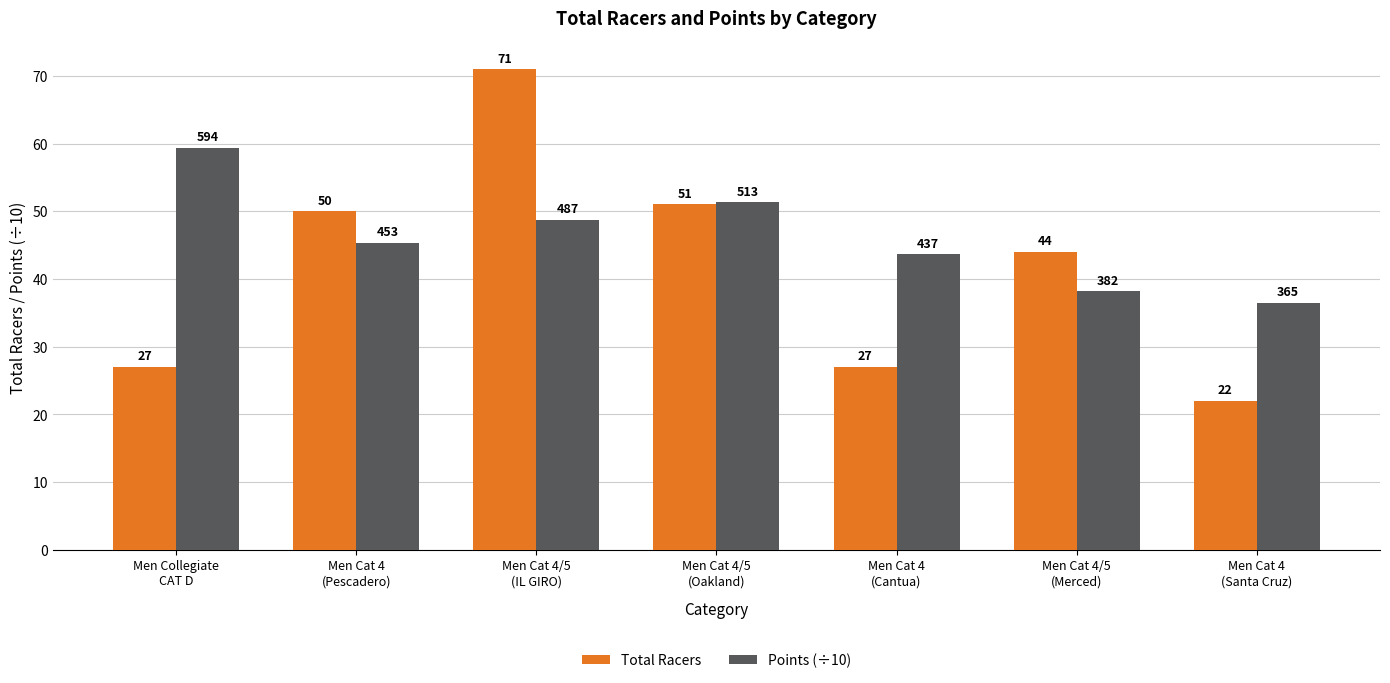

What is the sum of all Total Racers values?

292.0